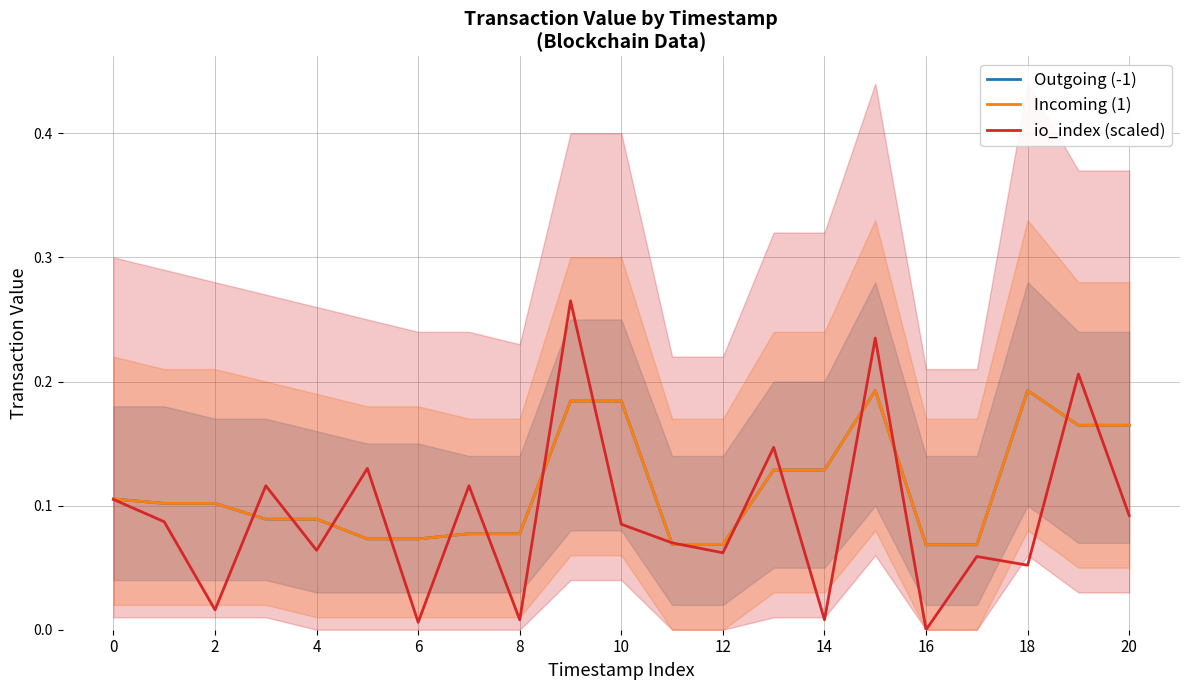

How many times do Incoming (1) and io_index (scaled) cross each other?

16